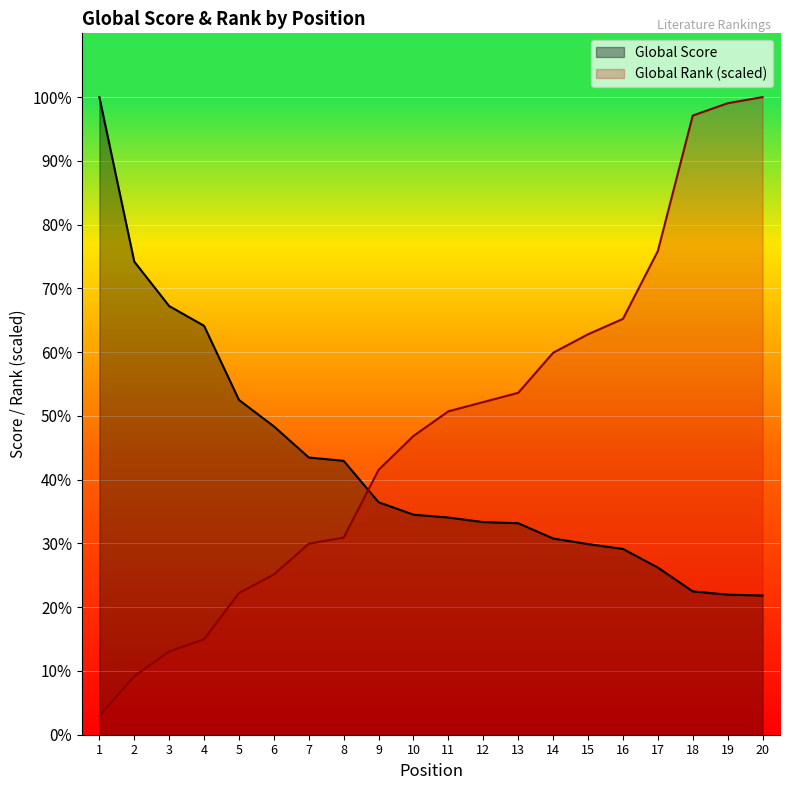

What are all the series names shown in the legend?

Global Score, Global Rank (scaled)